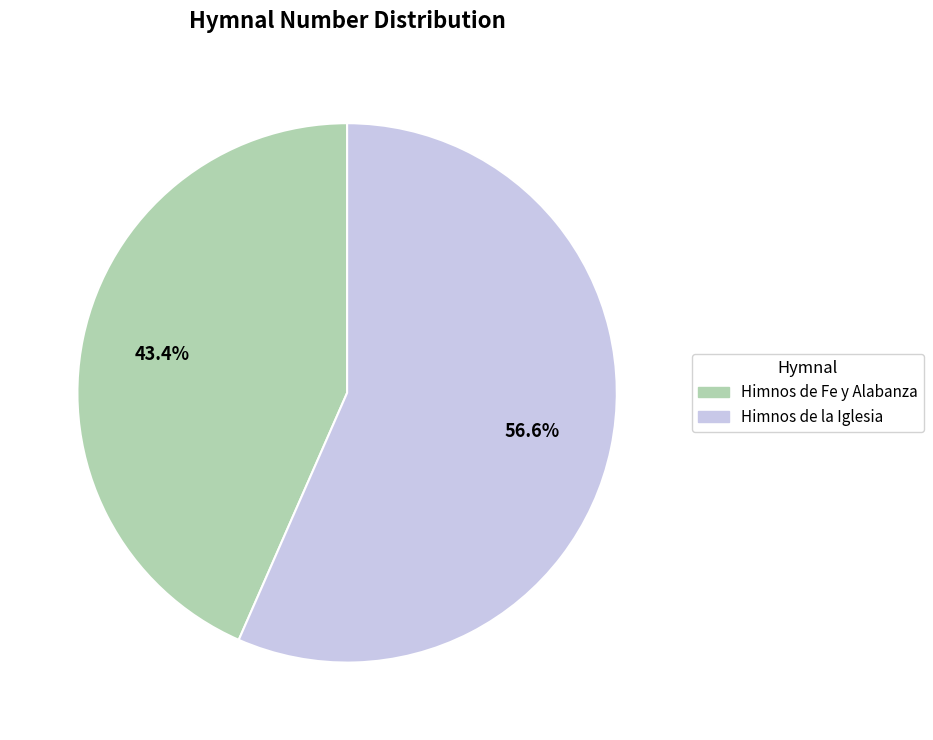

Count the number of slices in the pie.

2